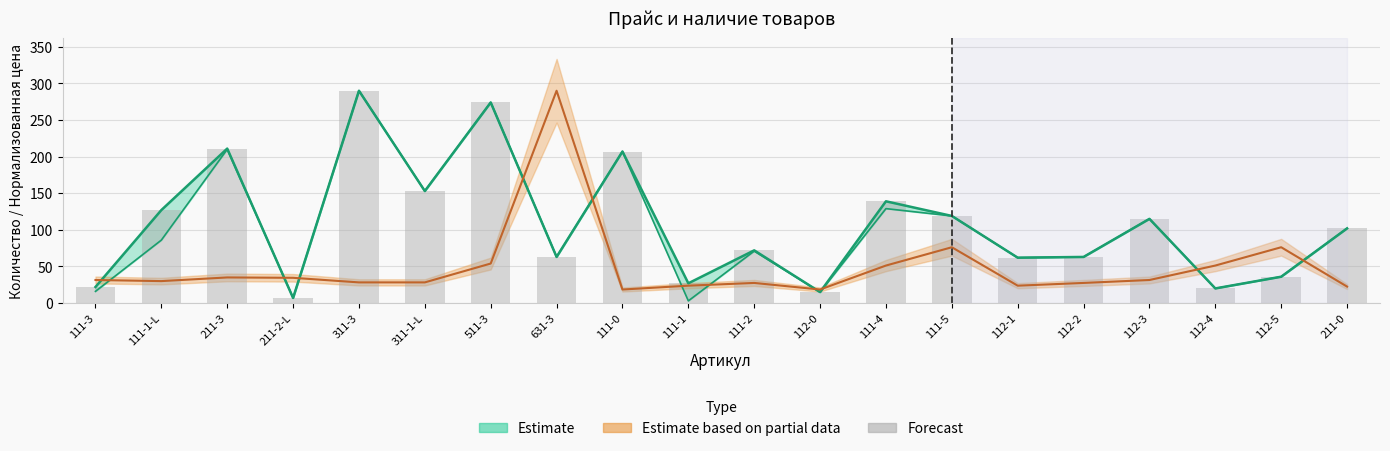

What is the maximum value shown in the chart?

290